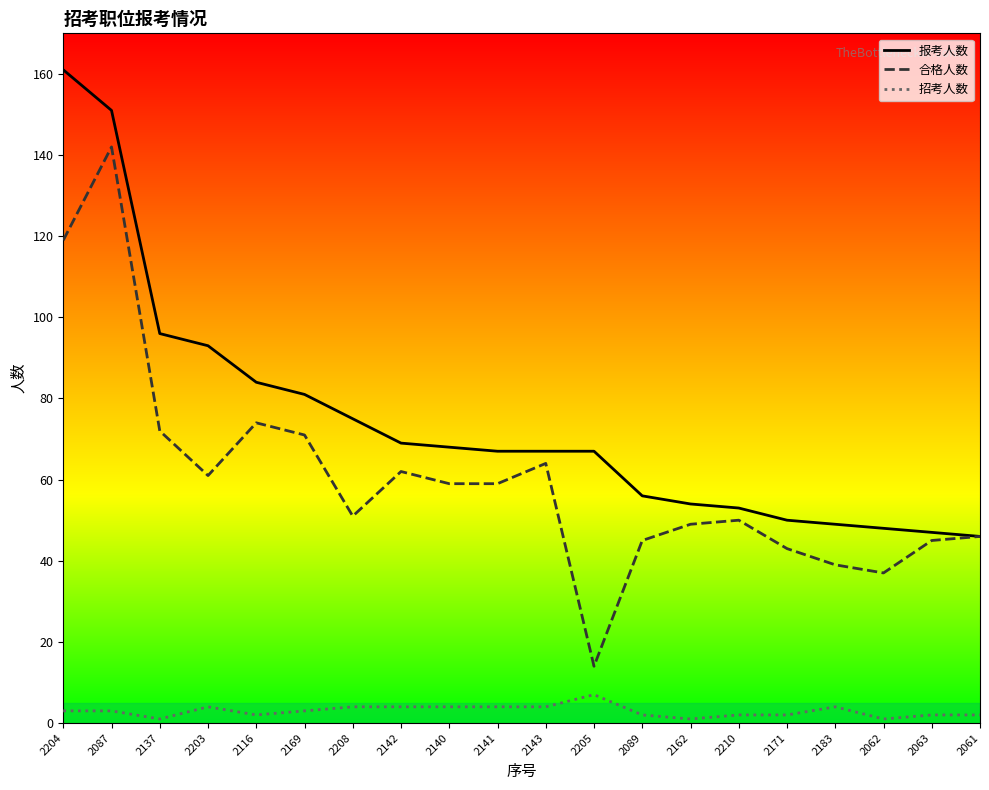

Which category has the lowest value in the 合格人数 series?

2205